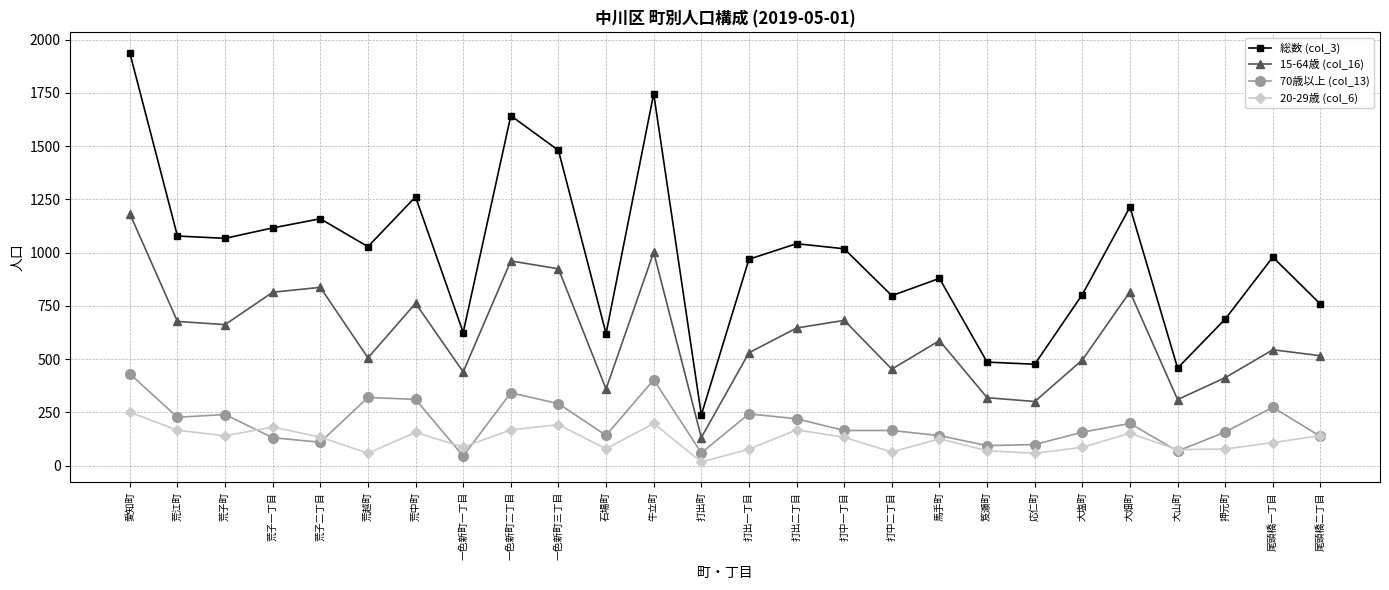

What are all the series names shown in the legend?

総数 (col_3), 15-64歳 (col_16), 70歳以上 (col_13), 20-29歳 (col_6)